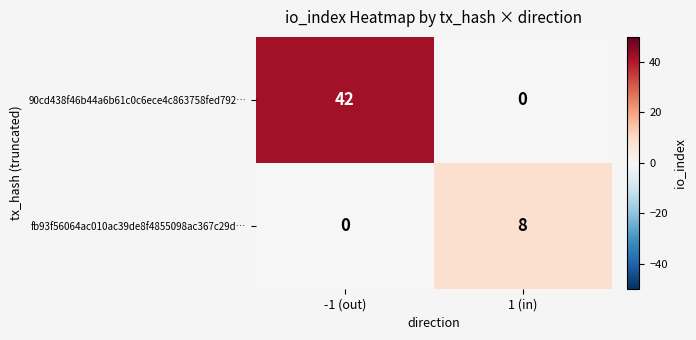

Rank the series at 1 (in) from lowest to highest value.

90cd438f46b44a6b61c0c6ece4c863758fed792…, fb93f56064ac010ac39de8f4855098ac367c29d…